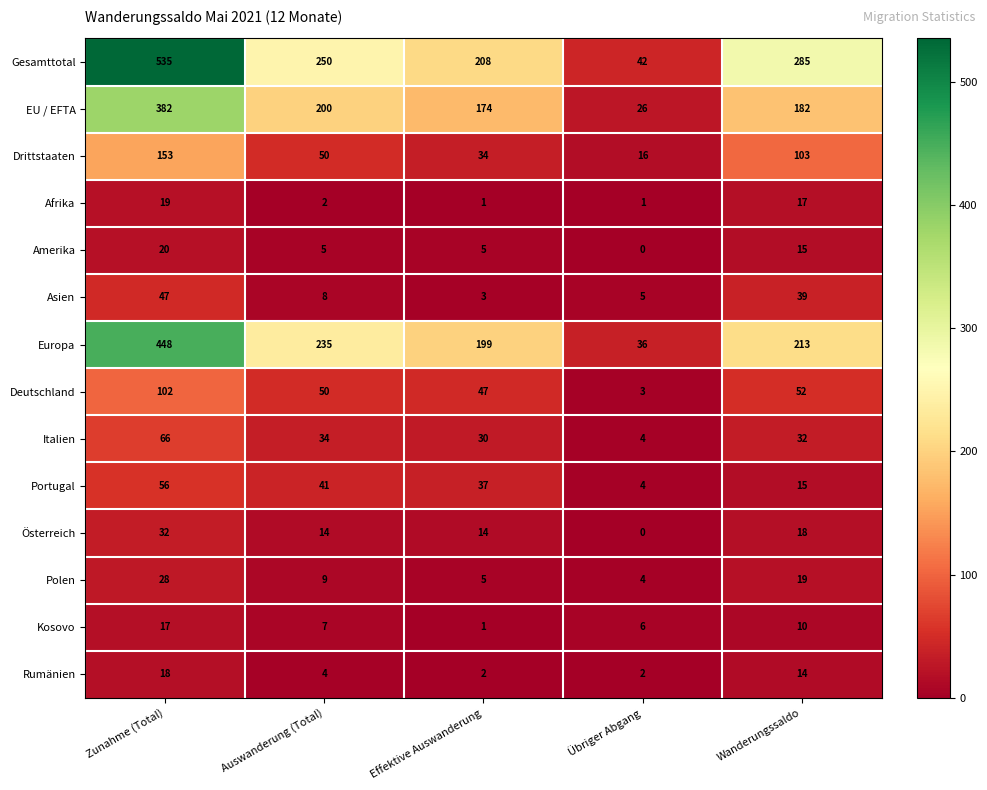

Rank the categories by Gesamttotal value from lowest to highest.

Übriger Abgang, Effektive Auswanderung, Auswanderung (Total), Wanderungssaldo, Zunahme (Total)